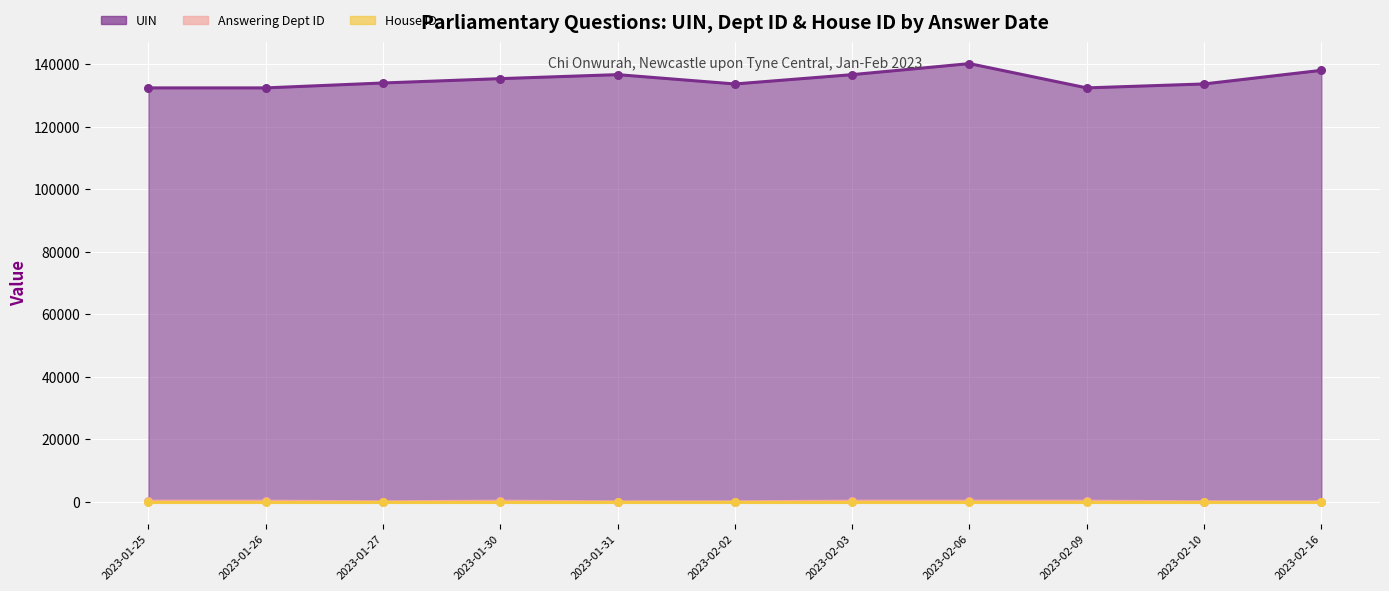

Which series reaches the maximum Y coordinate?

UIN